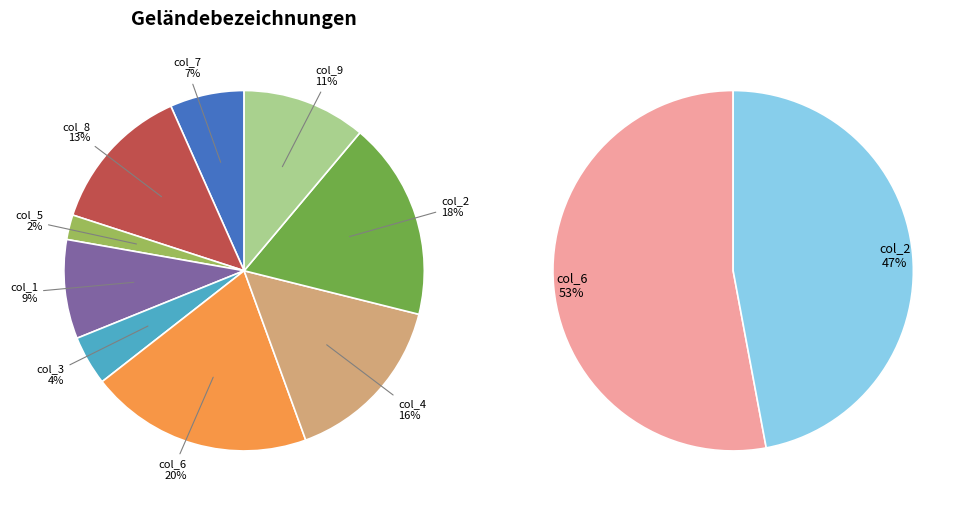

The 9 slice represents 2% of the pie. True or false?

False